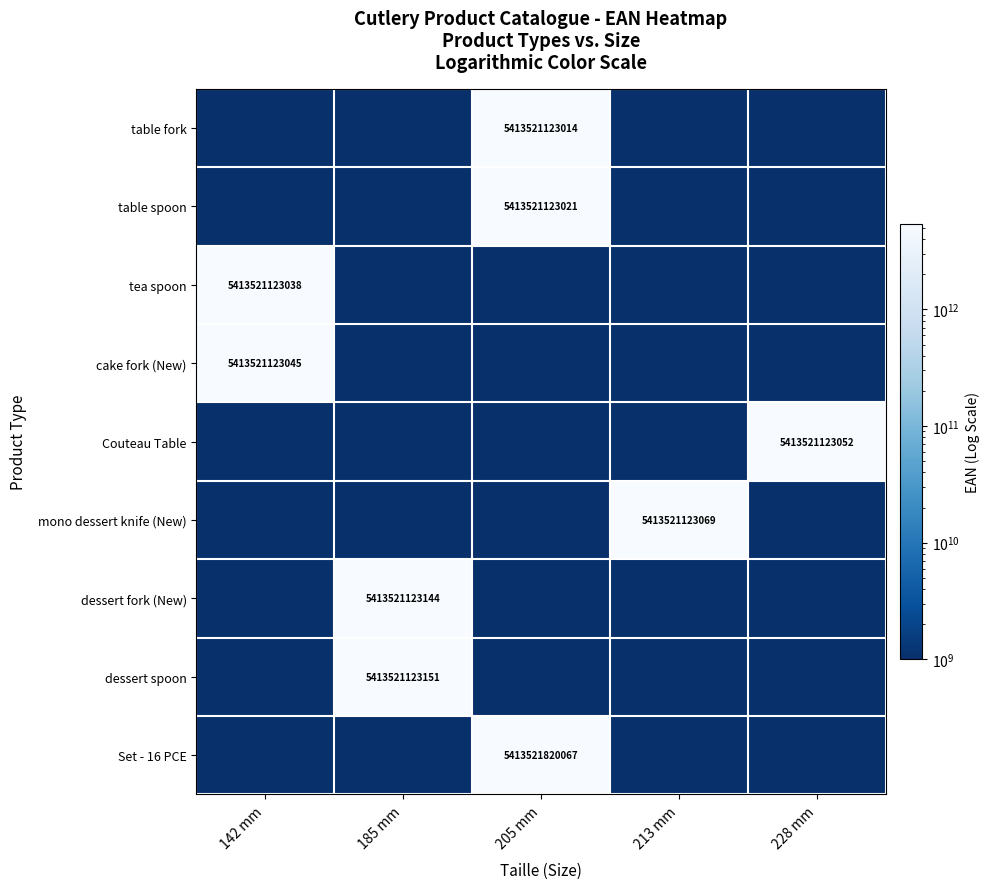

What is the spread (max minus min) of values at 142 mm?

5412521123045